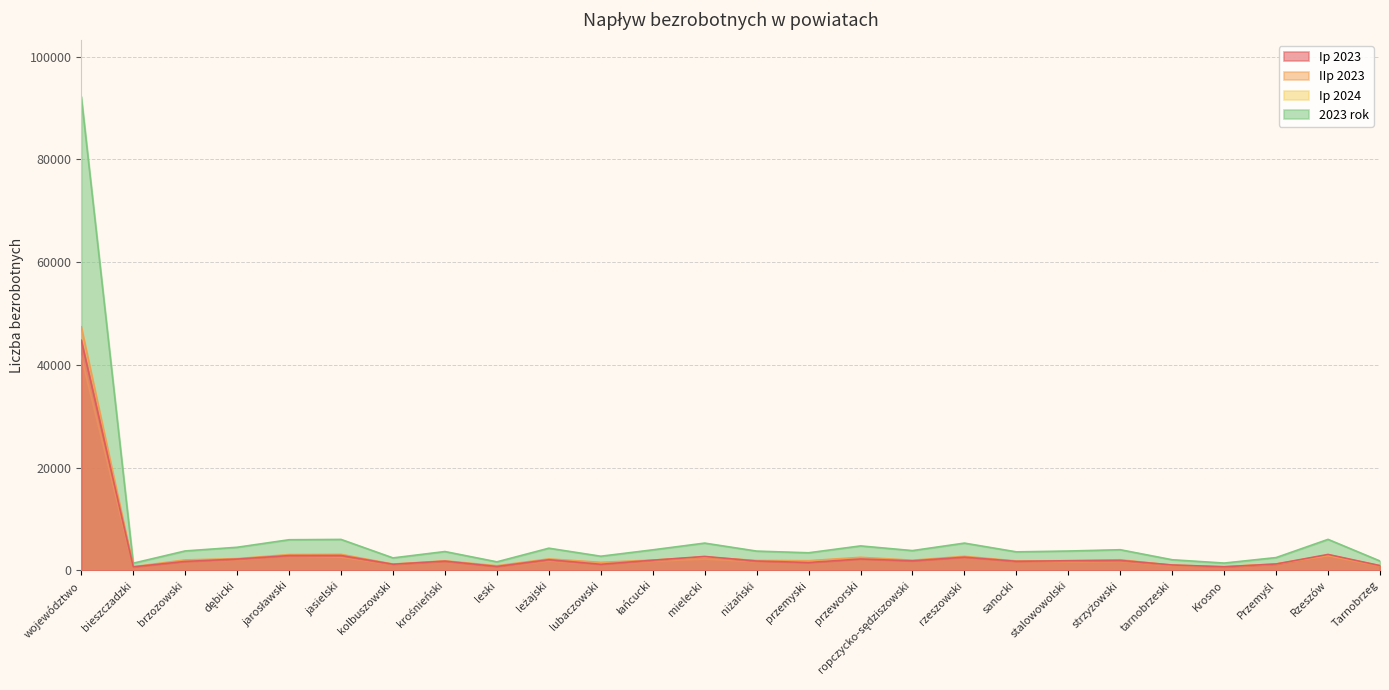

How many data points in IIp 2023 are above 1991?

12